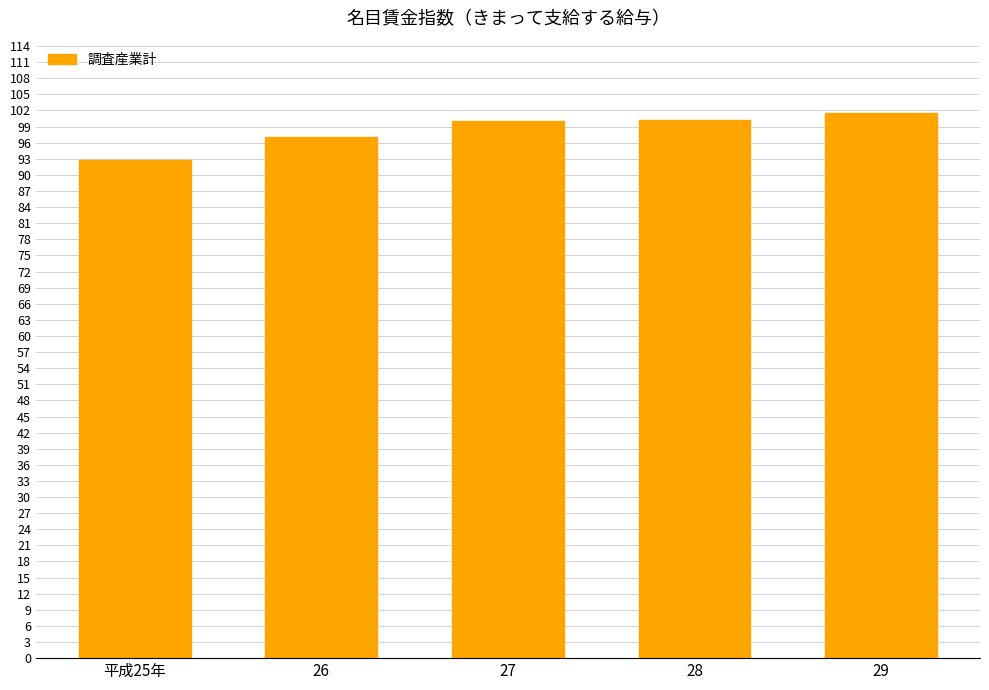

At which category does the chart reach its minimum across all series?

平成25年